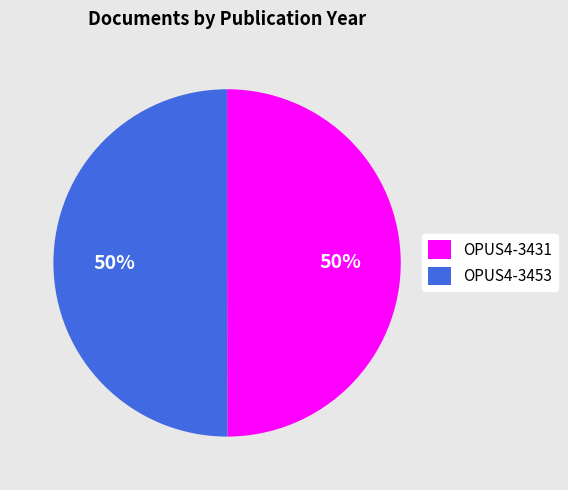

Is it true that OPUS4-3431 is 61% of the pie?

False